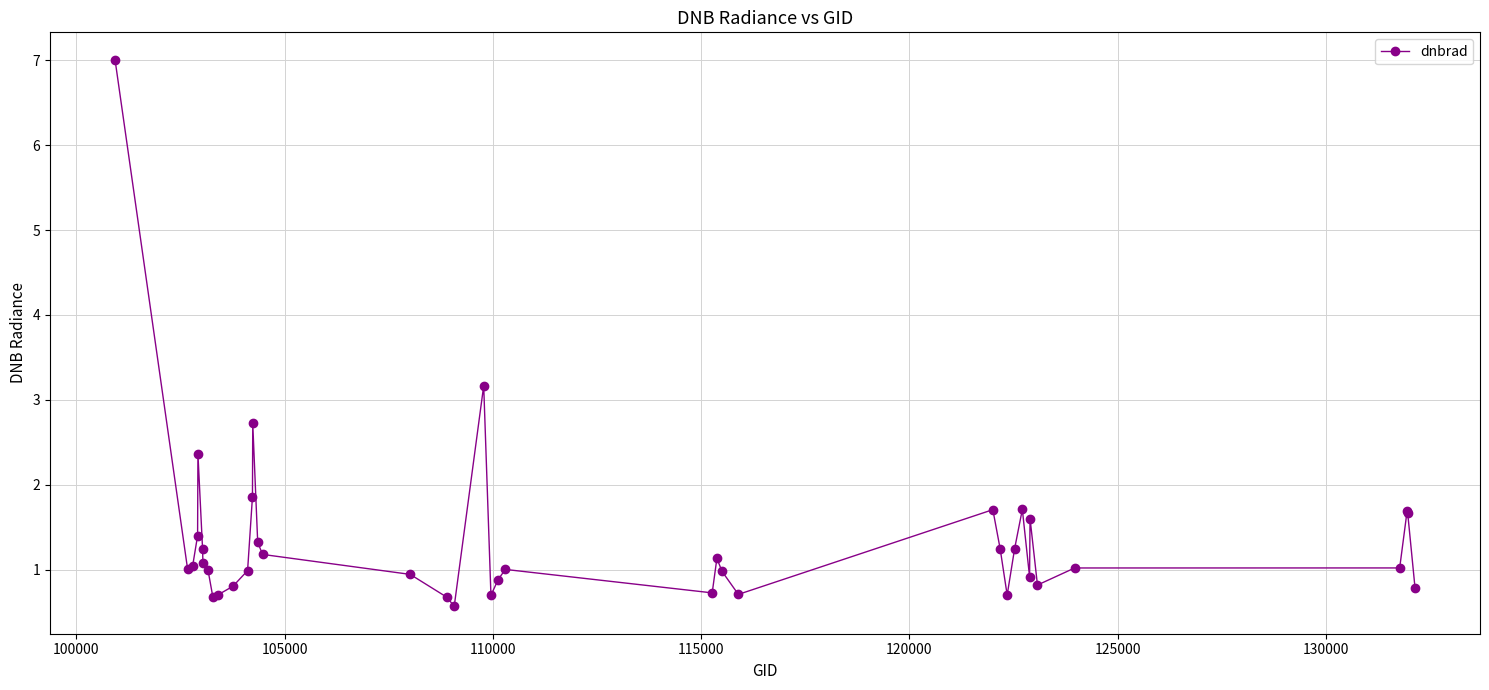

True or false: the data has more than 2 interior local peaks.

True